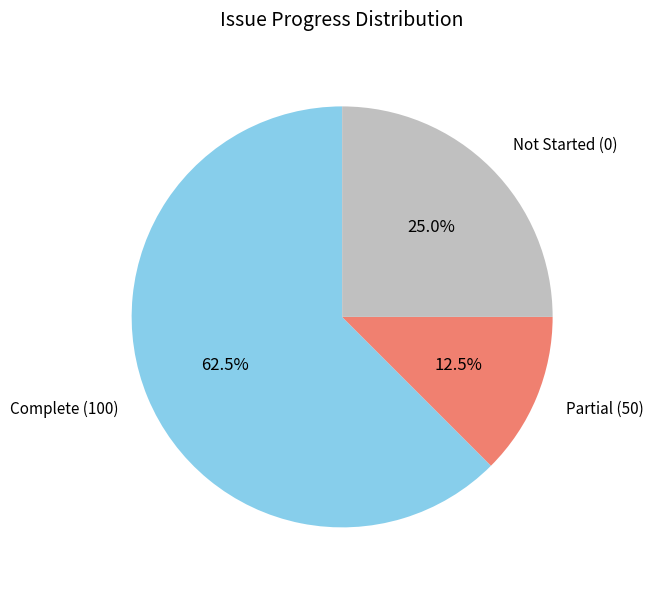

Is there a majority slice in this chart?

Yes